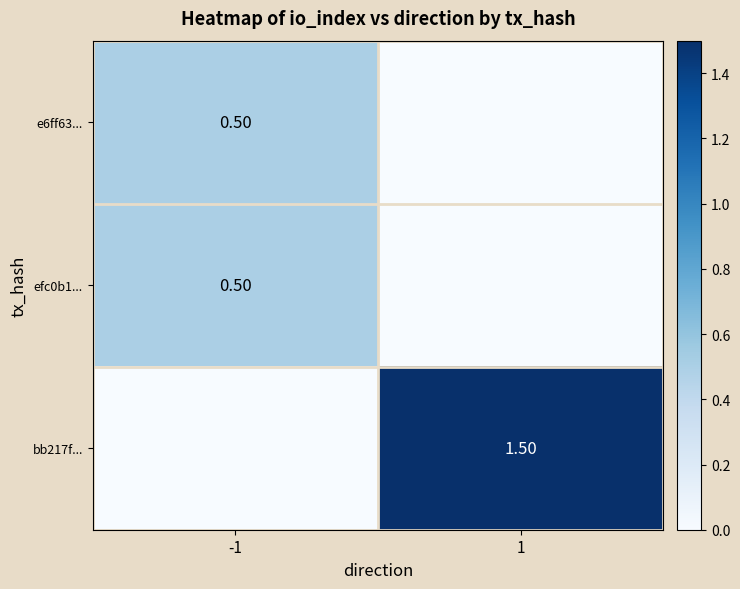

What is the spread (max minus min) of values at -1?

0.5